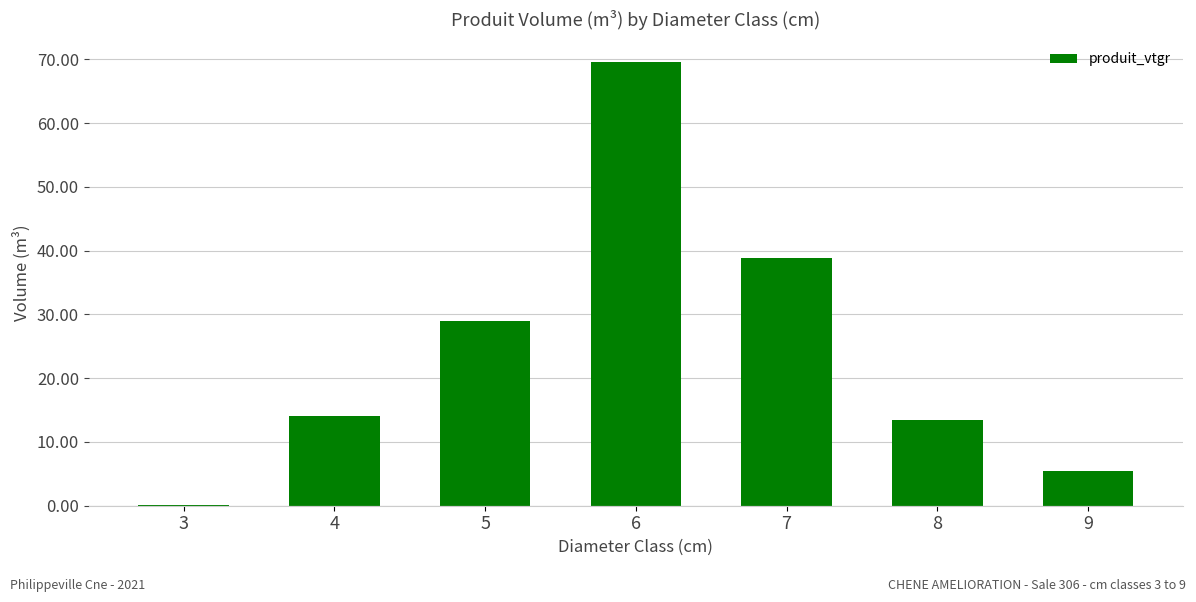

Reading right to left, transcribe all the data shown in this chart.

5.4	13.4	38.8	69.6	29.0	14.0	0.2